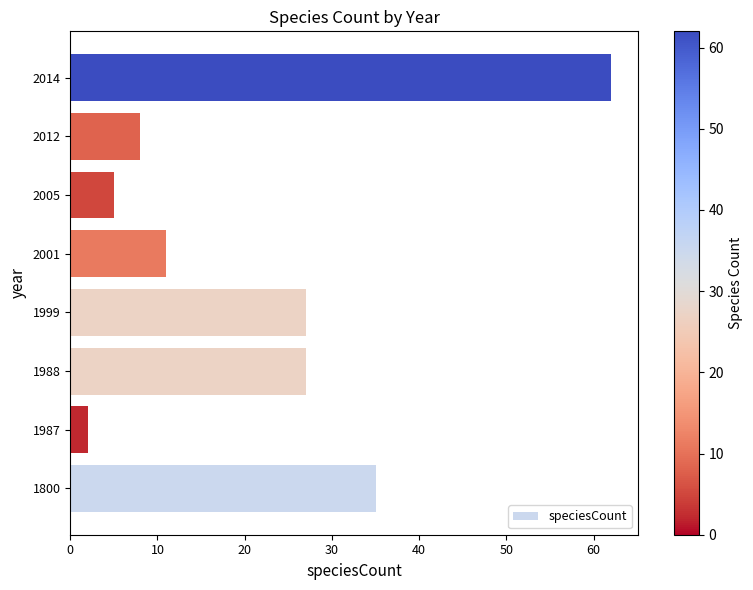

At which category does the chart reach its peak across all series?

2014